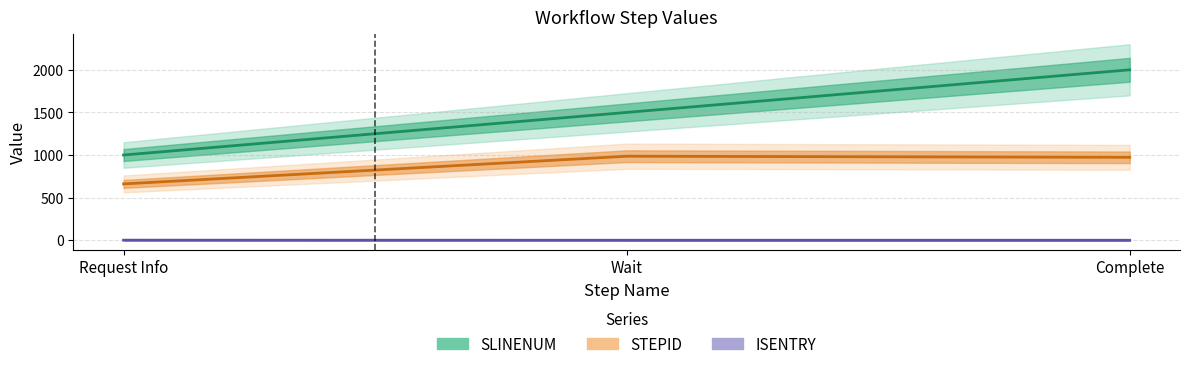

How many lines are shown in the chart?

3